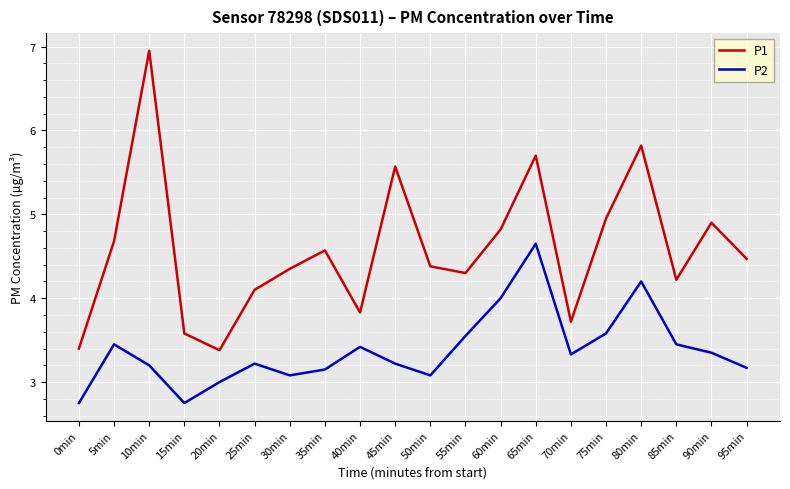

What is the difference between the highest and lowest values at 75min?

1.4